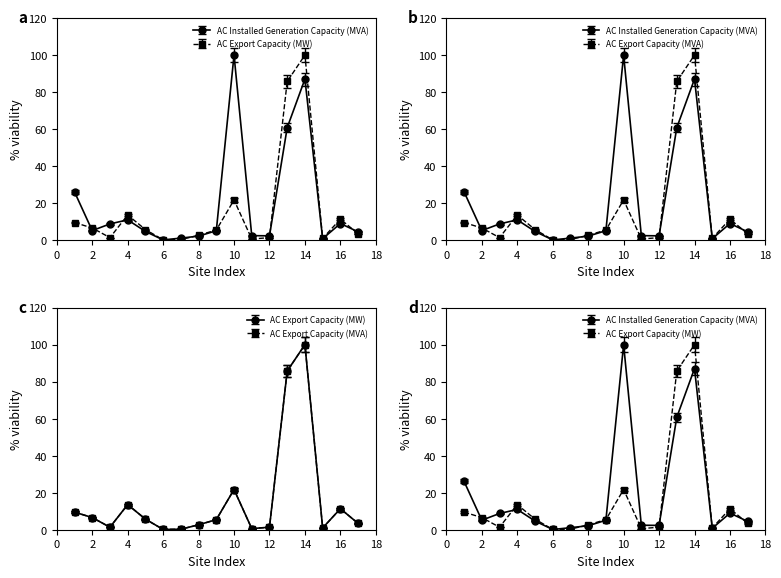

What is the smallest value displayed?

0.1